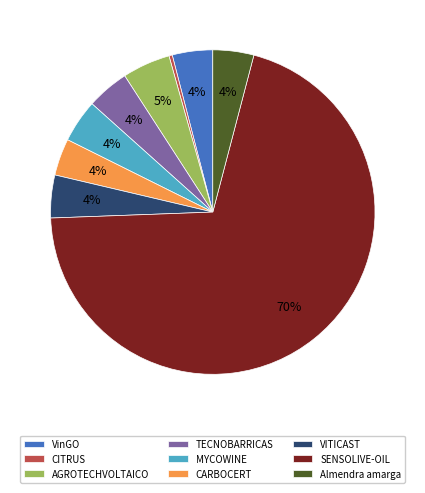

How many segments does this pie chart have?

9